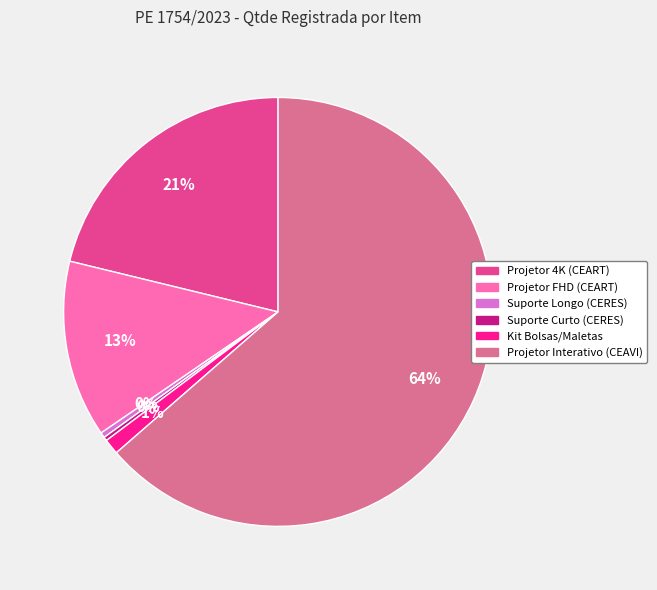

Is the sum of Projetor FHD (CEART) and Kit Bolsas/Maletas greater than half?

No